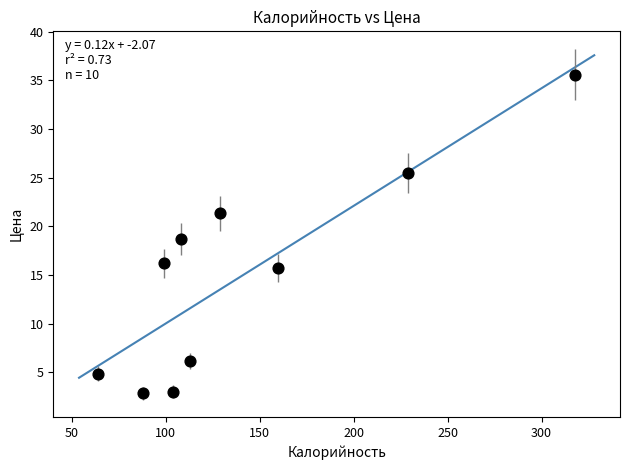

What is the range of Y values (max minus min)?

32.7